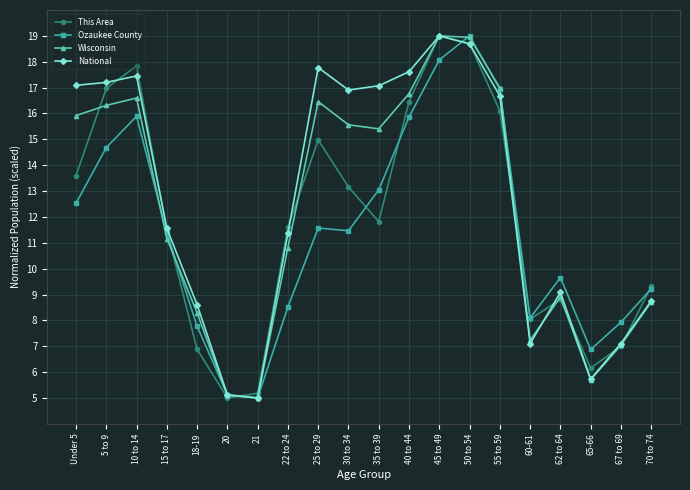

What is the sum of the Ozaukee County values at 70 to 74 and 67 to 69?

17.1